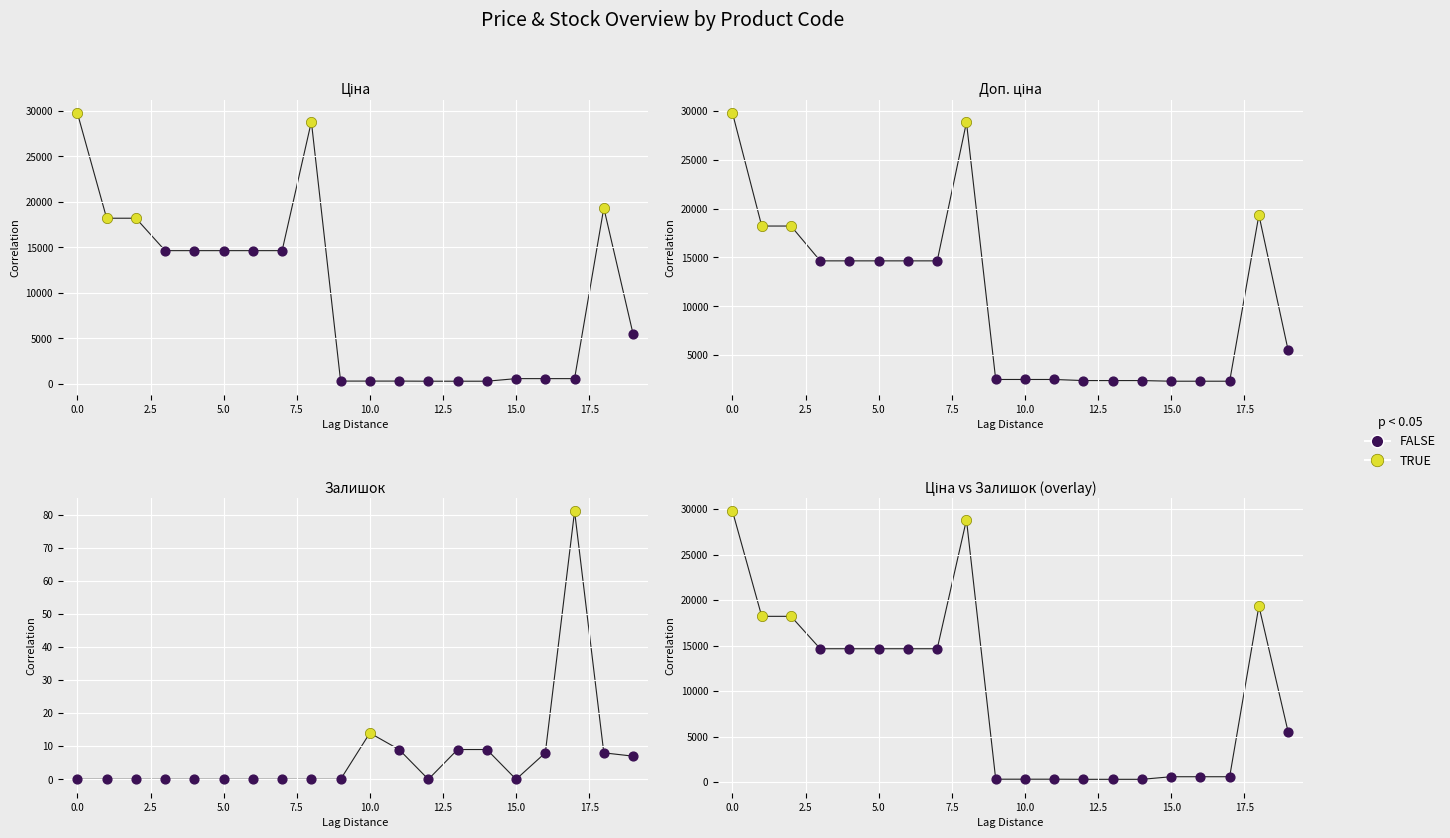

Which series has the largest Y range (max minus min)?

Ціна